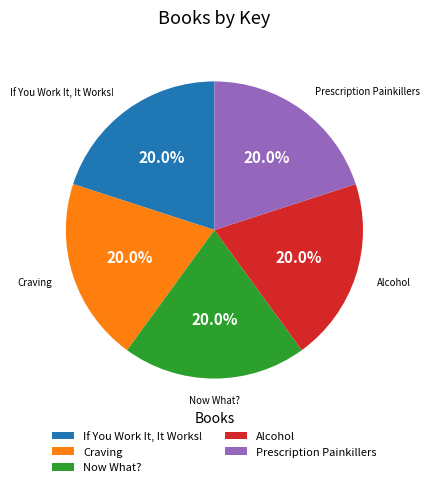

How many slices are in this pie chart?

5